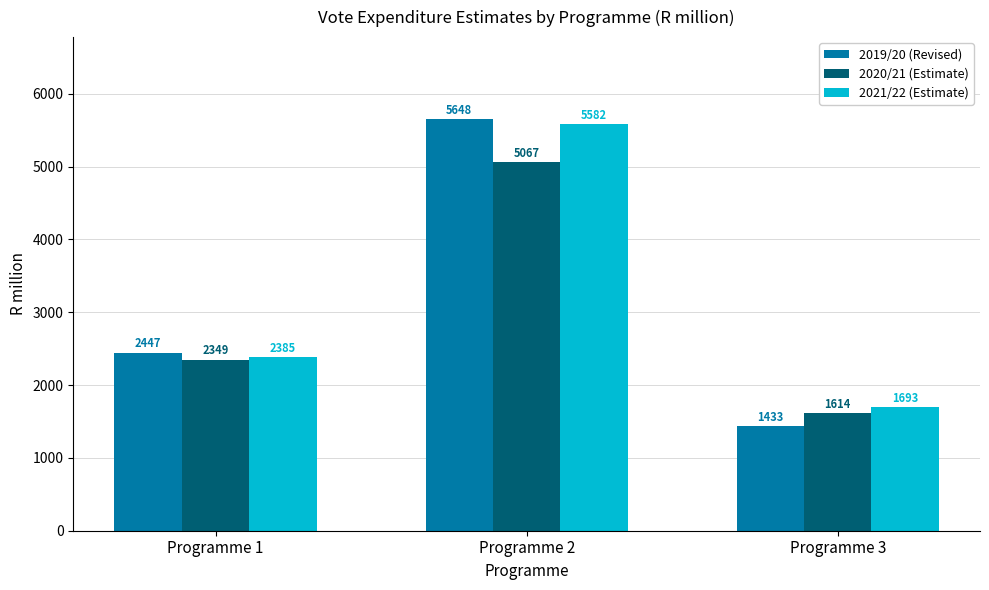

What is the maximum value shown in the chart?

5648.4